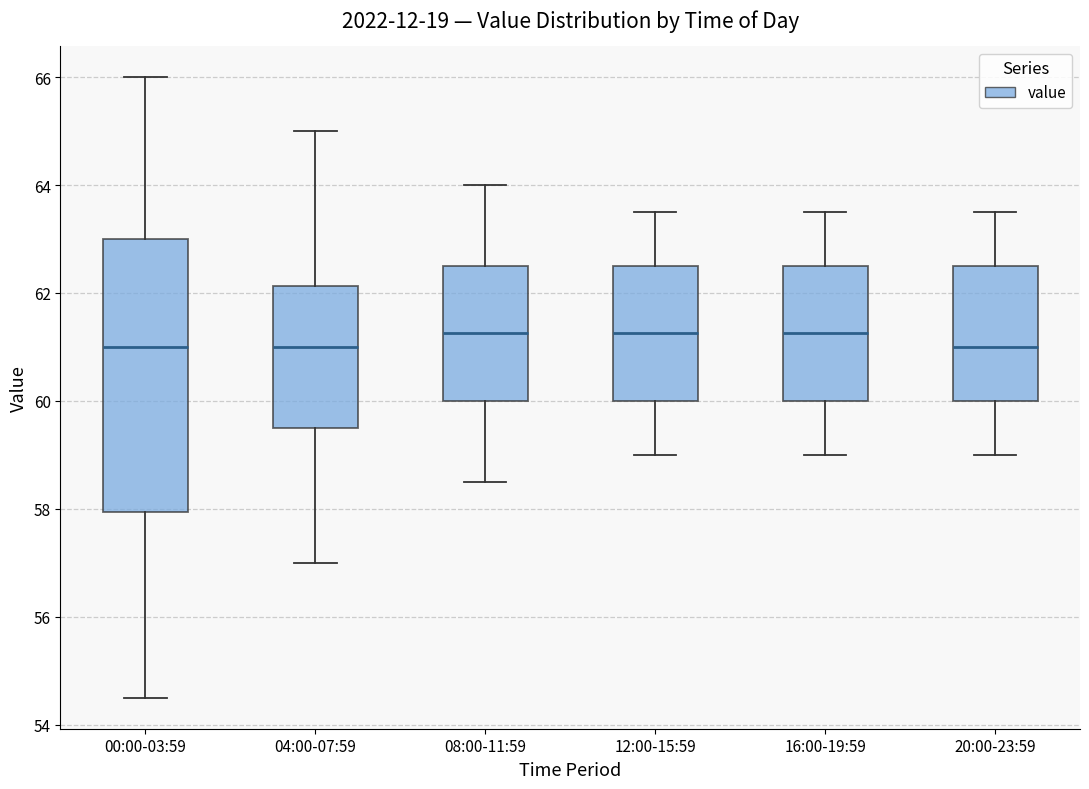

Which box is the tallest, from its lower edge to its upper edge?

00:00-03:59